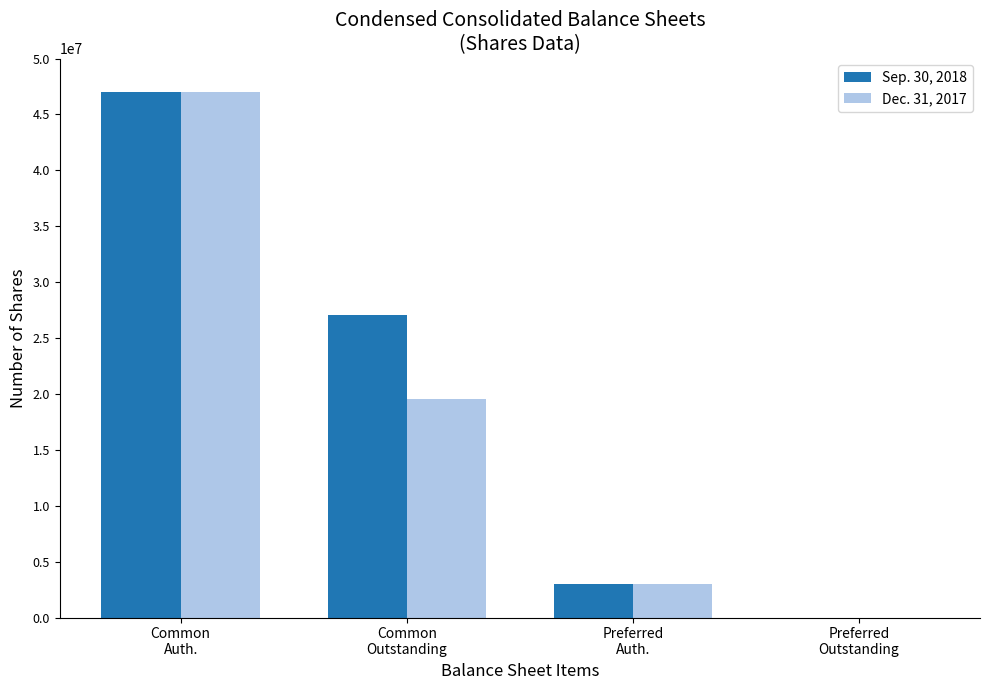

What is the difference between the Dec. 31, 2017 values at Common
Outstanding and Common
Auth.?

27488724